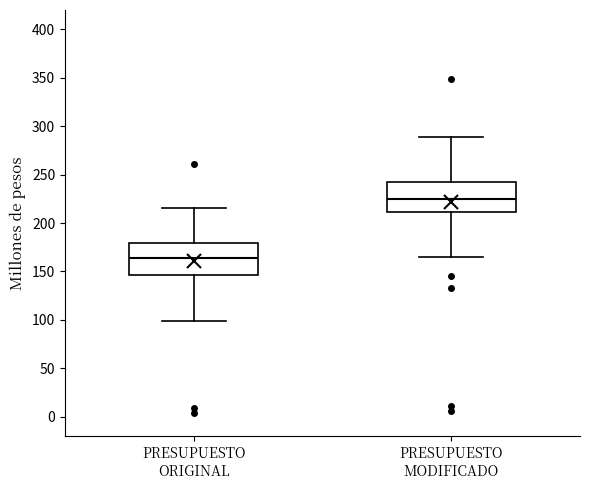

Reading left to right, read every box against the y-axis: the position of its median line, the range the box covers, and the ends of its whiskers. The values are not printed on the chart, so give them approximately, as read against the axis.

PRESUPUESTO ORIGINAL: median 165, box 145 to 180, whiskers 100 to 215
PRESUPUESTO MODIFICADO: median 225, box 210 to 245, whiskers 165 to 290